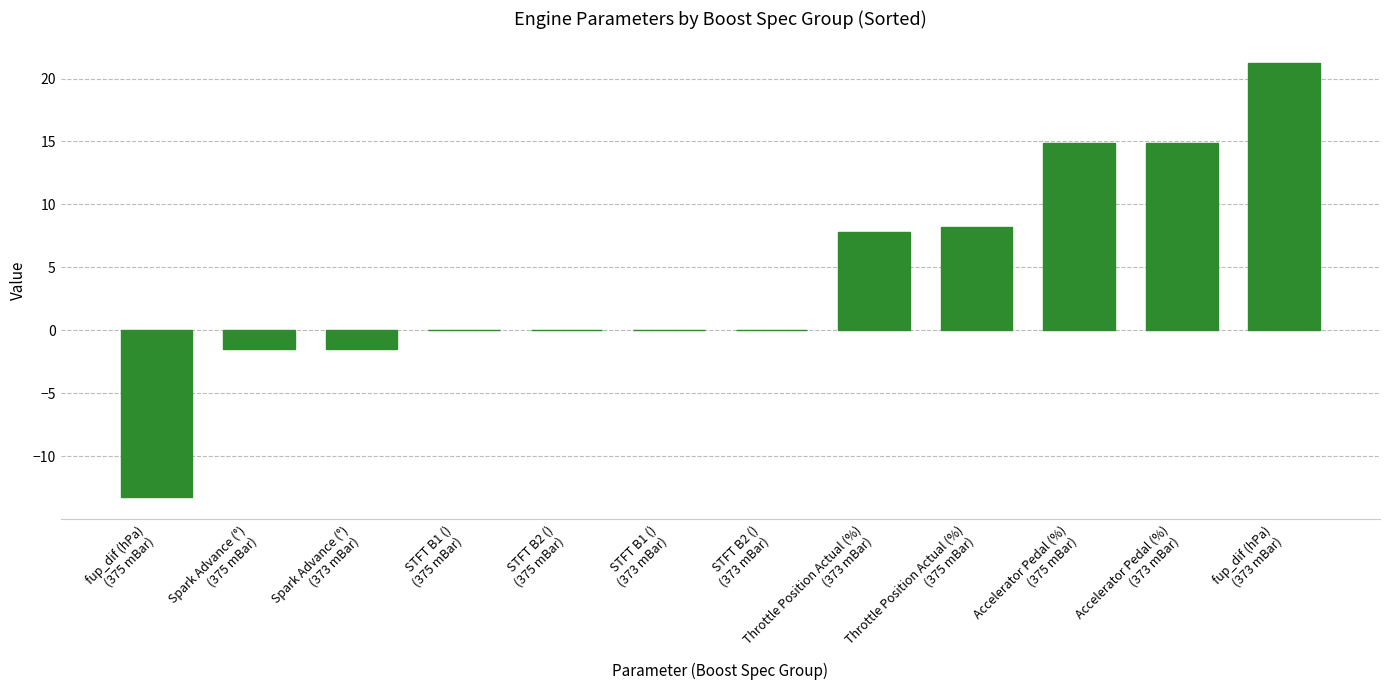

What is the sum of all values?

50.8